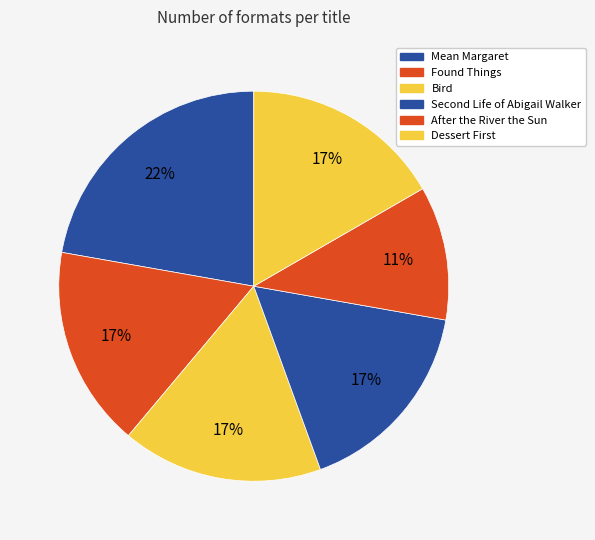

Count the number of slices in the pie.

6